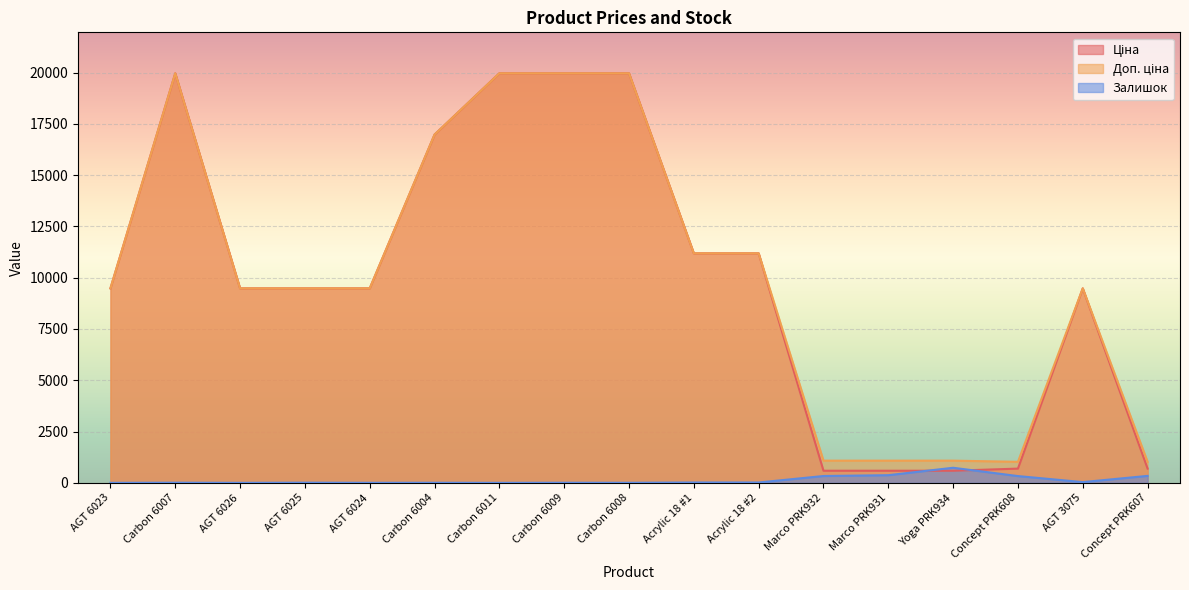

Between Carbon 6009 and Carbon 6011, which is larger?

Carbon 6009